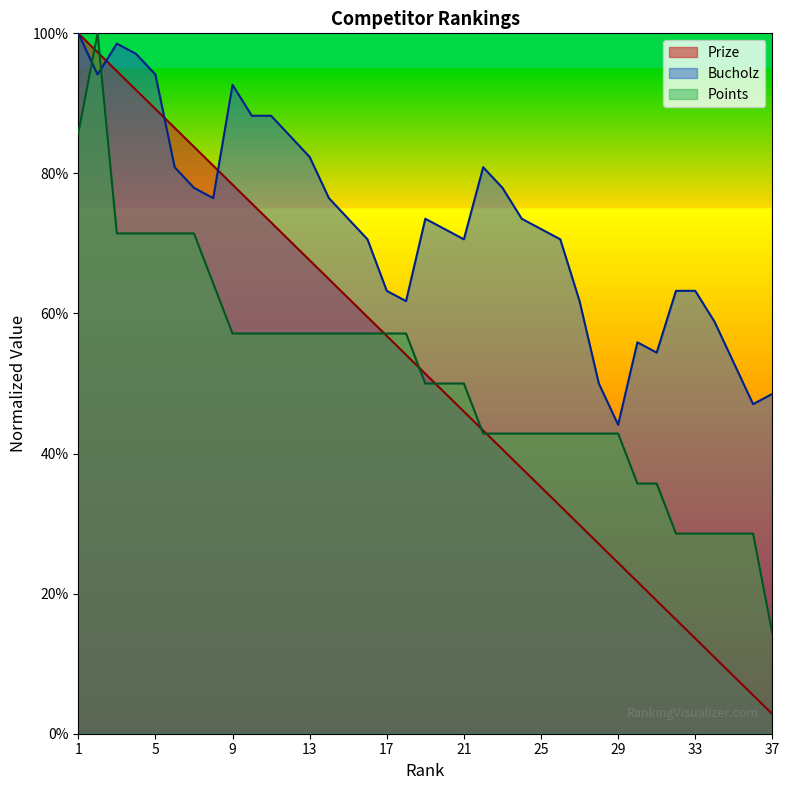

At how many categories does at least one series exceed 0?

37